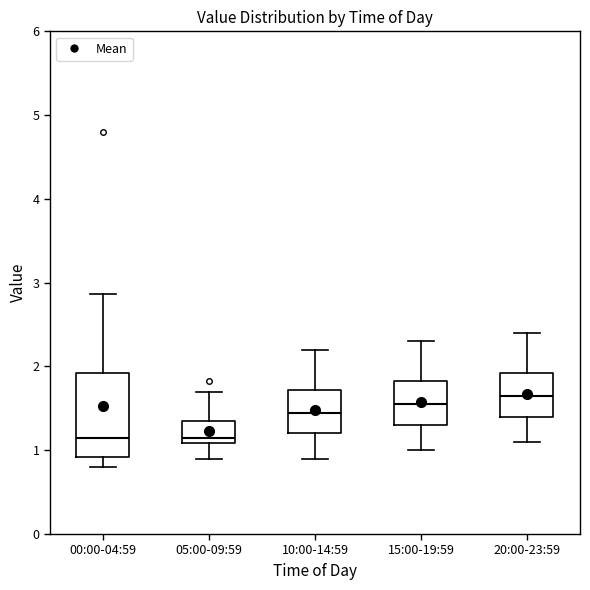

Reading left to right, transcribe this box plot: for each box, give where its median line is, the range the box spans, and where its two whiskers end, as read against the y-axis. The values are not printed on the chart, so give them approximately, as read against the axis.

00:00-04:59: median 1.2, box 0.9 to 1.9, whiskers 0.8 to 2.9
05:00-09:59: median 1.2, box 1.1 to 1.3, whiskers 0.9 to 1.7
10:00-14:59: median 1.5, box 1.2 to 1.7, whiskers 0.9 to 2.2
15:00-19:59: median 1.6, box 1.3 to 1.8, whiskers 1.0 to 2.3
20:00-23:59: median 1.7, box 1.4 to 1.9, whiskers 1.1 to 2.4